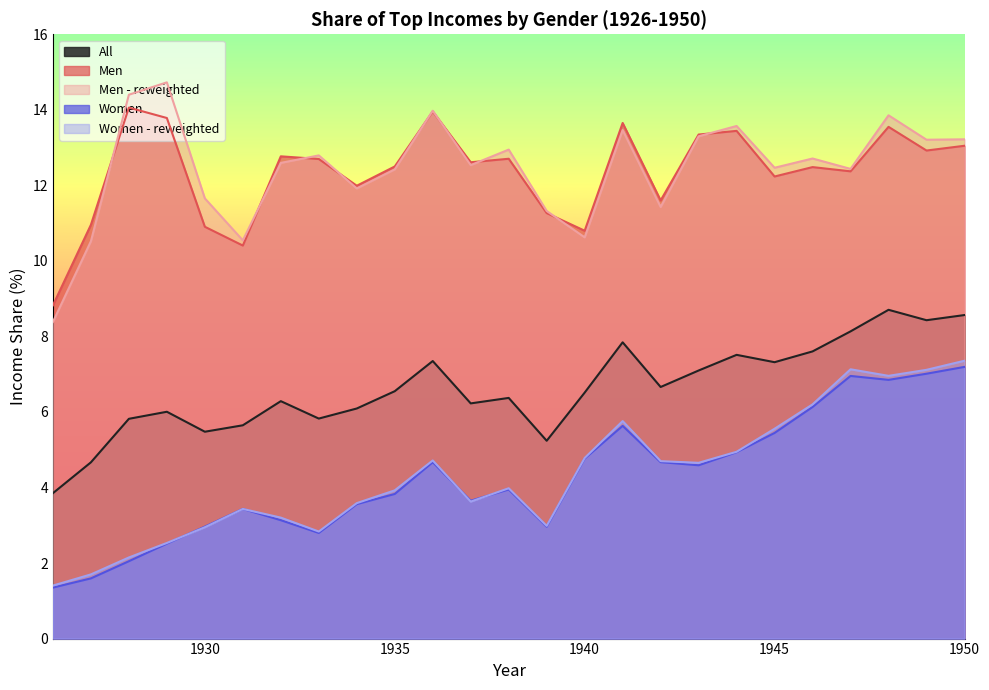

Is the value of Women at 1947 greater than the value of Women - reweighted at 1948?

No